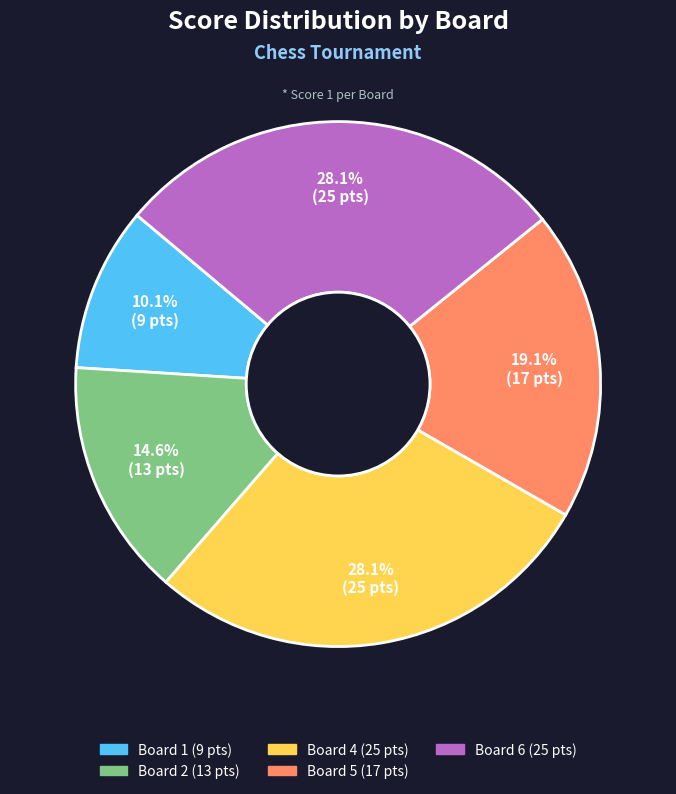

Does any single category account for the majority?

No